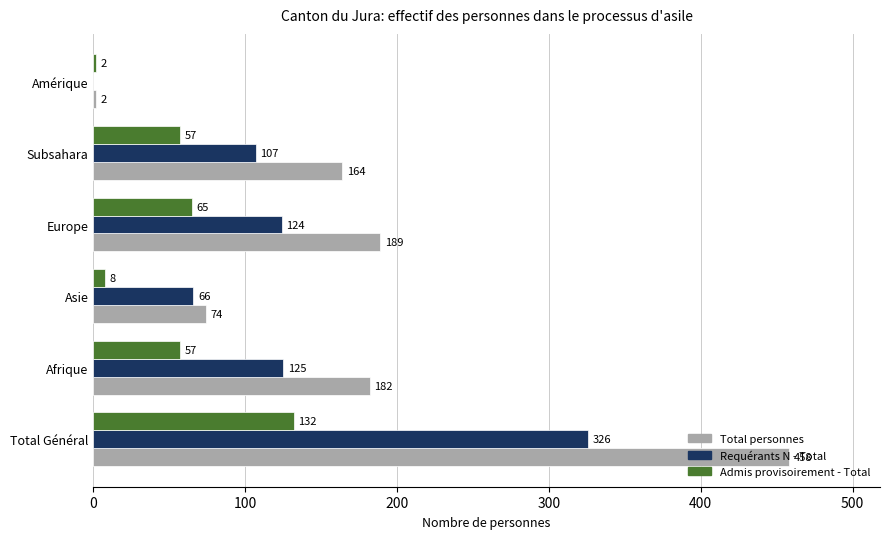

What is the sum of all Requérants N - Total values?

748